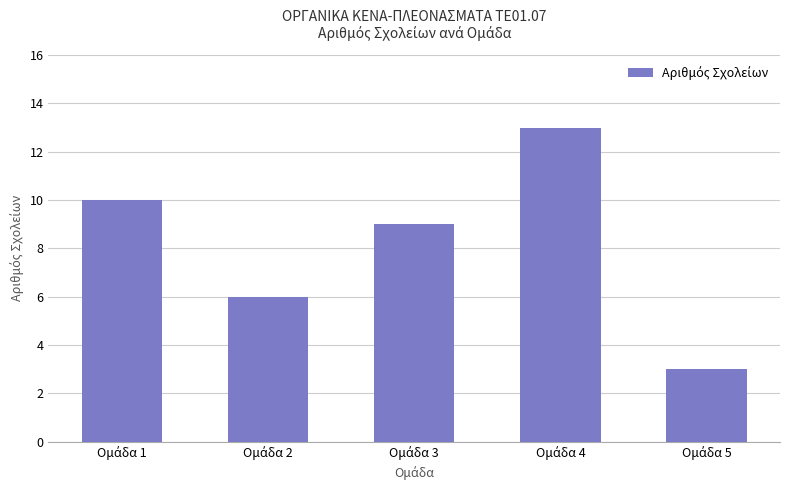

Reading left to right, transcribe all the data shown in this chart.

10	6	9	13	3